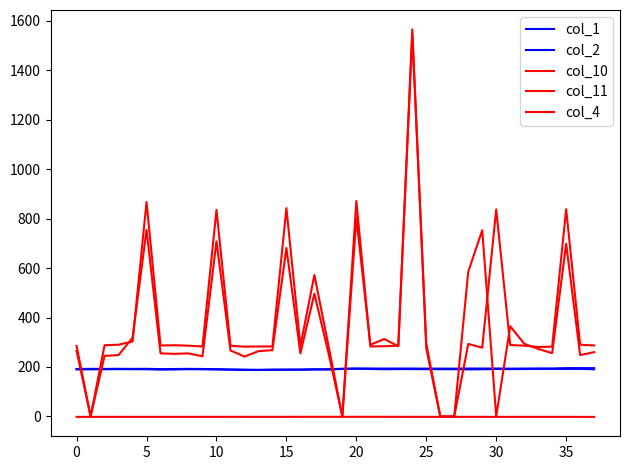

Is this an area chart (filled region under the line)?

No